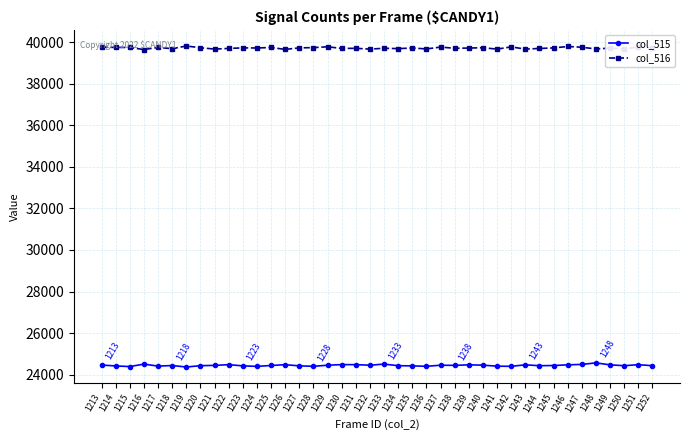

The value of col_516 at 1220 is 22953. True or false?

False